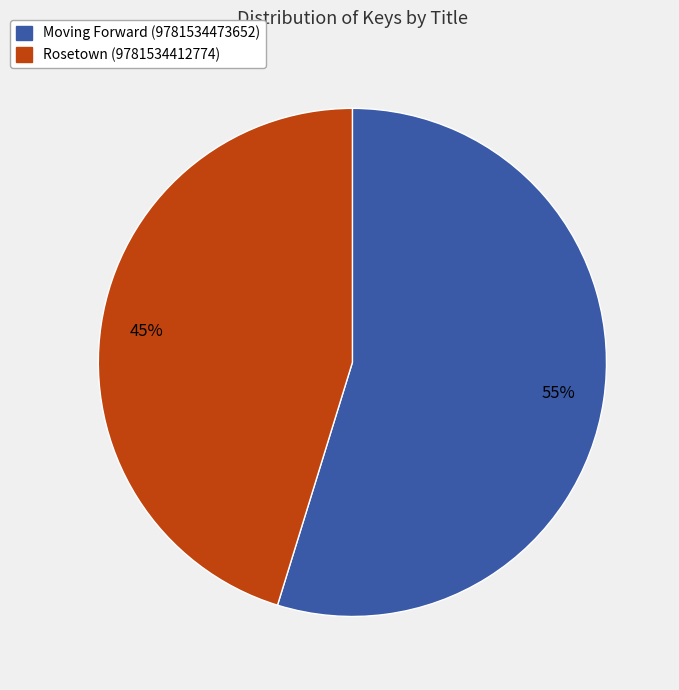

What percentage is the Moving Forward (9781534473652) slice, to the nearest percent?

55%